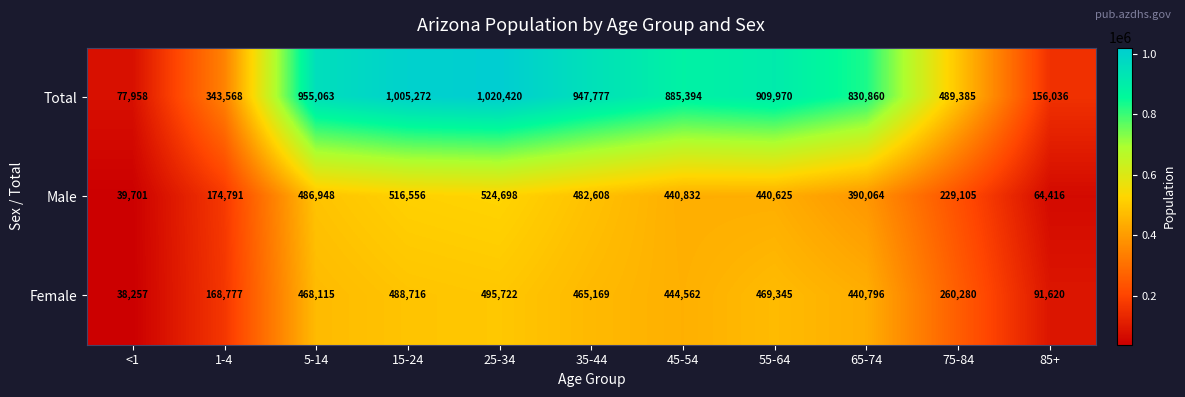

At how many categories does at least one series exceed 542995?

7